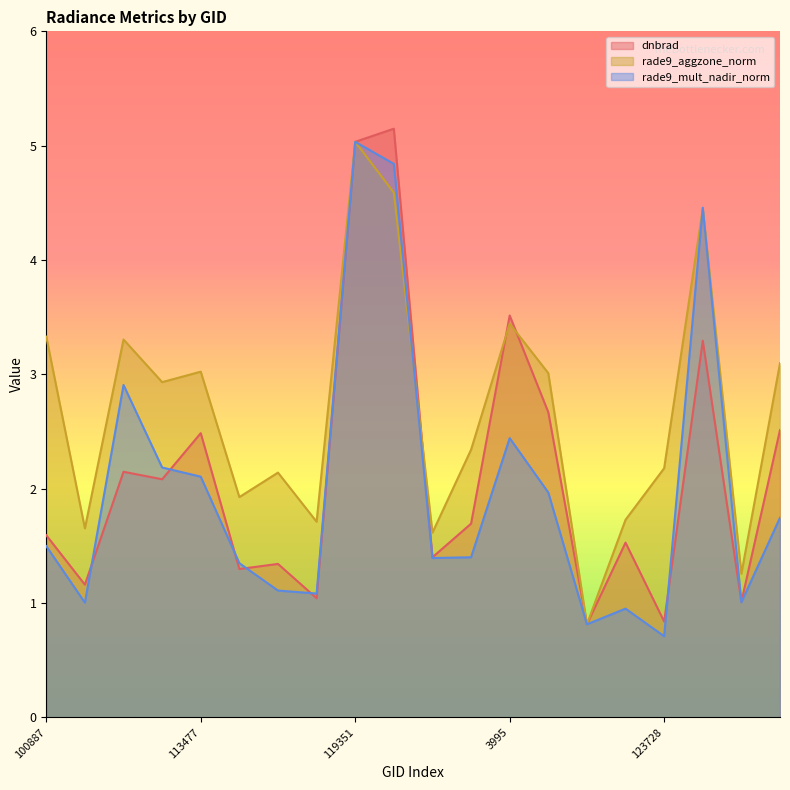

What is the difference between the second highest and second lowest values in the rade9_aggzone_norm series?

3.3